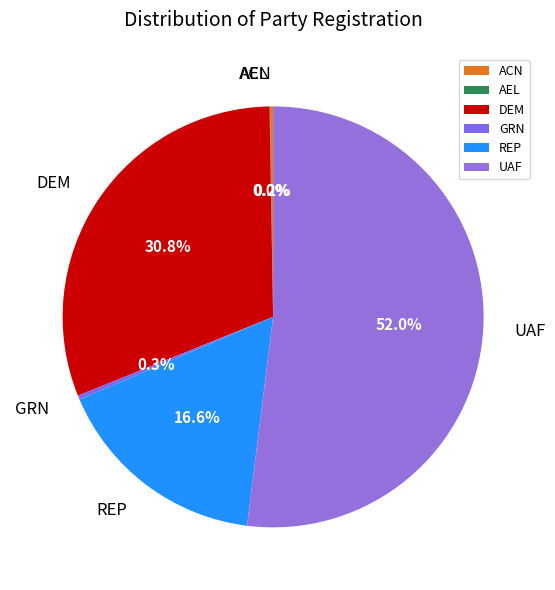

What portion of the pie excludes GRN?

99.7%